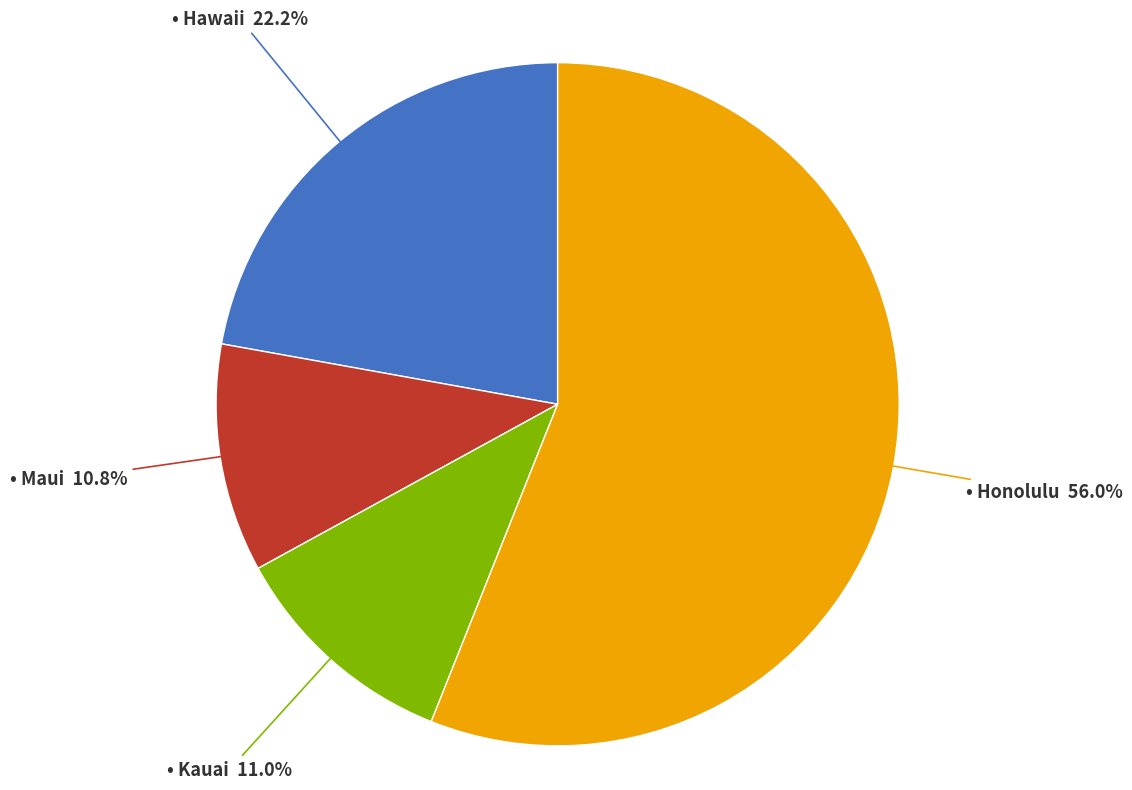

Count the number of slices in the pie.

4